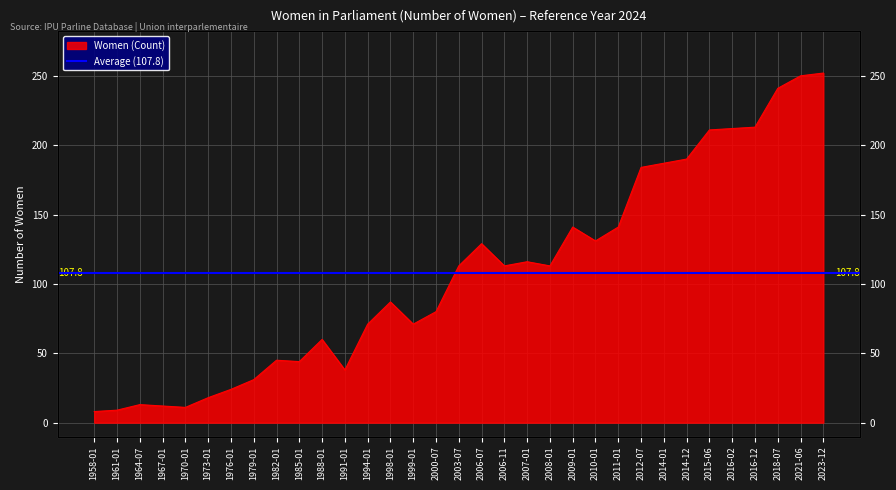

Between 2016-12 and 2006-11, which is larger?

2016-12